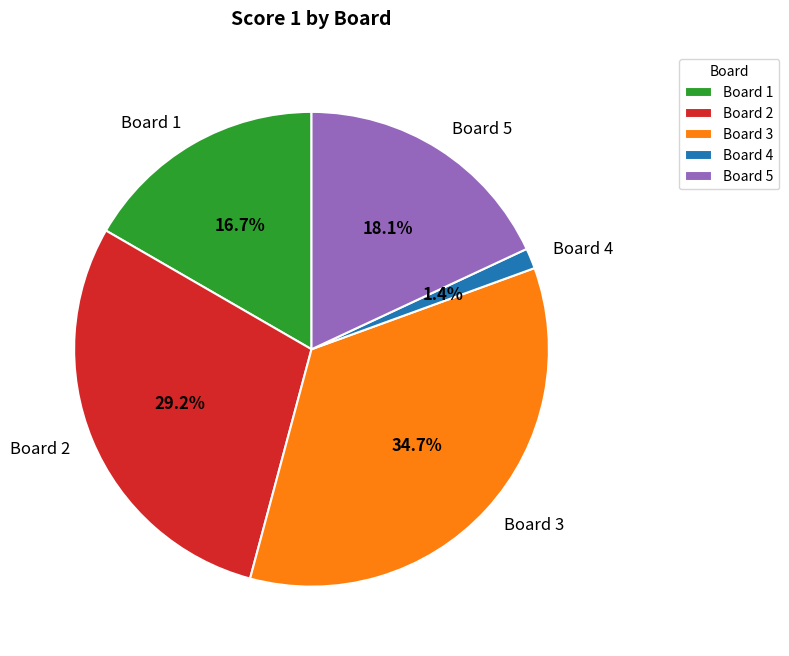

Which category has the smallest portion of the pie?

Board 4